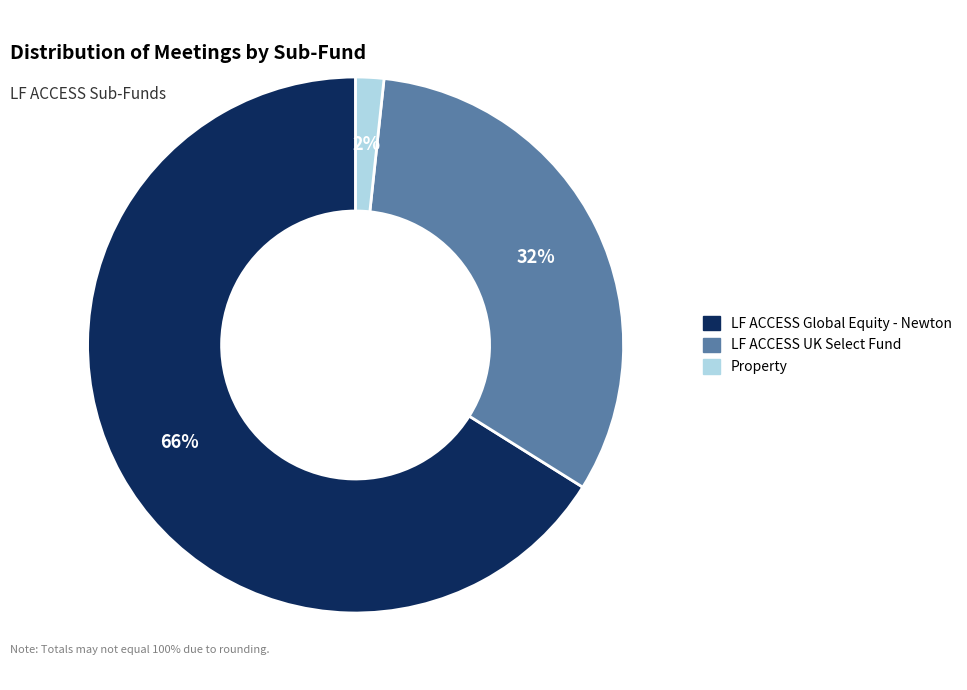

Is it true that LF ACCESS Global Equity - Newton is 66% of the pie?

True